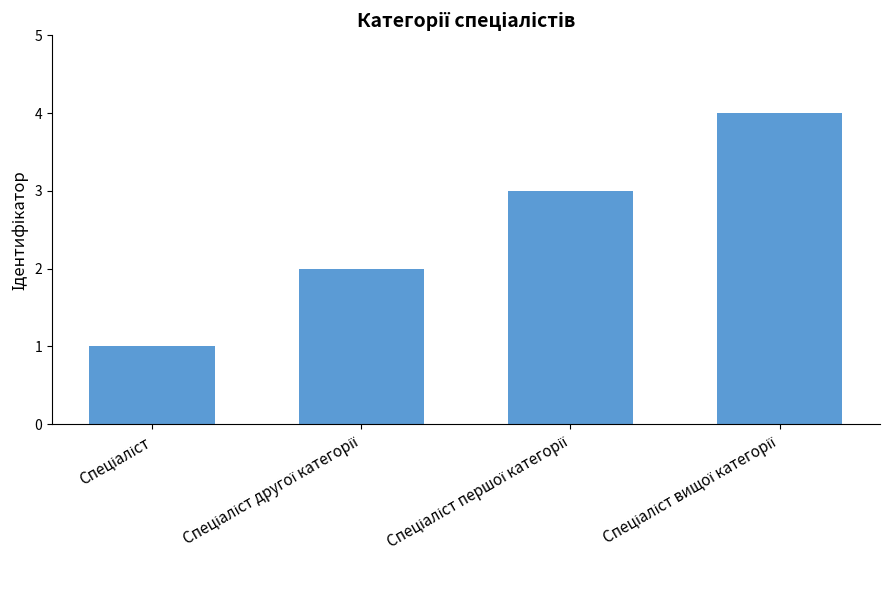

Does the chart contain stacked bars?

No